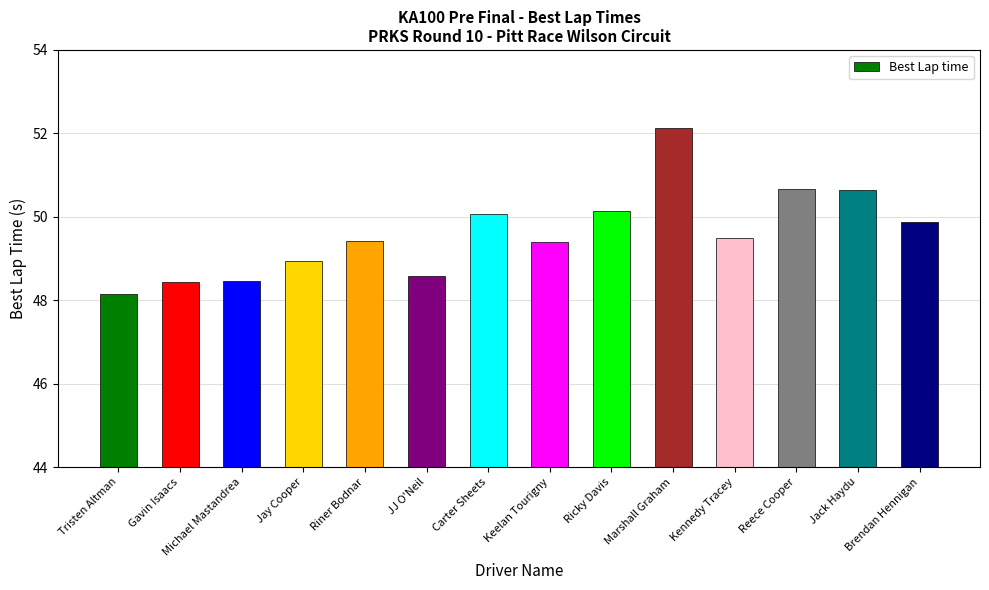

What is the value of the 4th bar from the left?

48.9